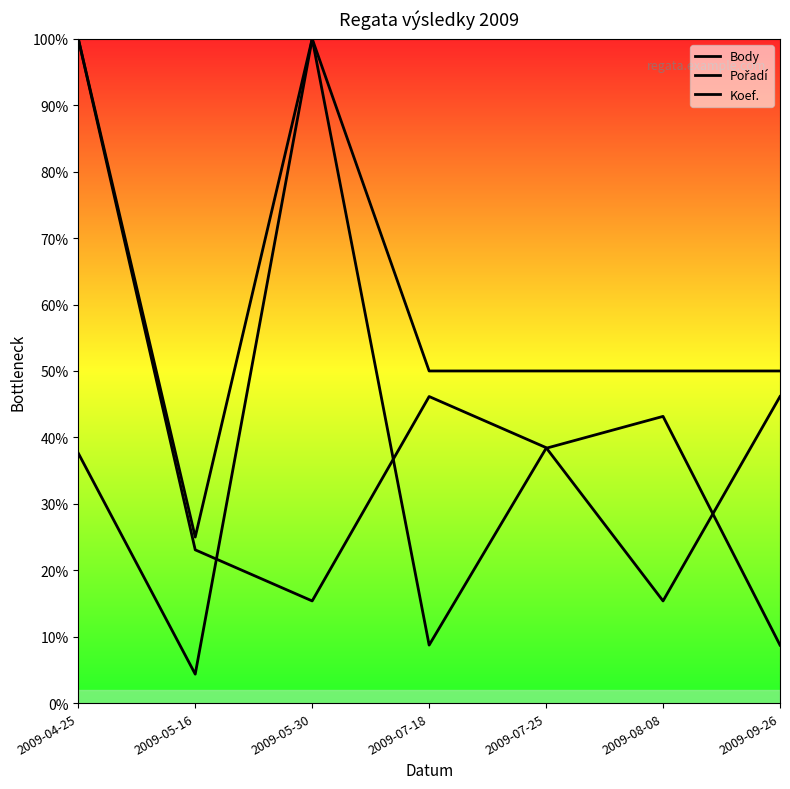

At which category is the sum across all series the highest?

2009-04-25